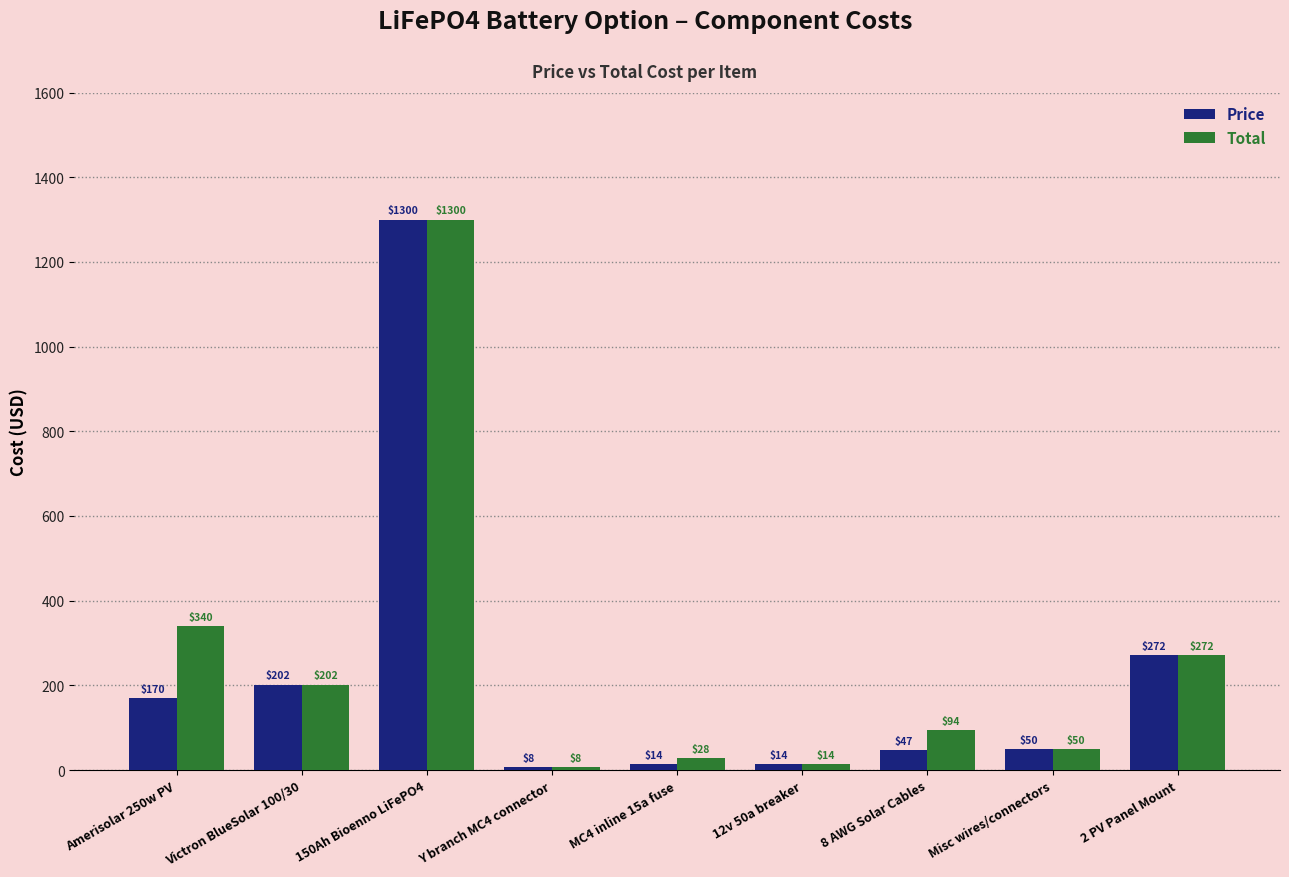

At which category is the sum across all series the highest?

150Ah Bioenno LiFePO4